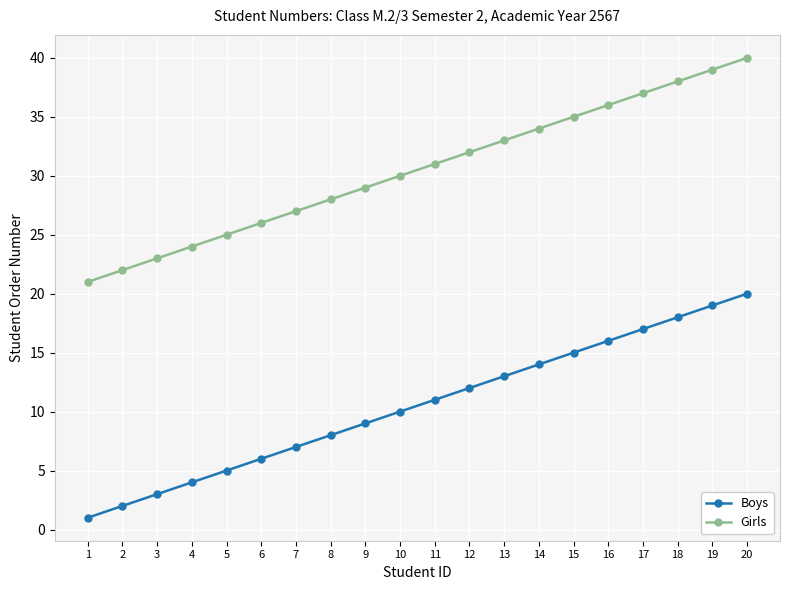

Reading left to right, what are all the values shown in this chart?

Boys: 1=1	2=2	3=3	4=4	5=5	6=6	7=7	8=8	9=9	10=10	11=11	12=12	13=13	14=14	15=15	16=16	17=17	18=18	19=19	20=20
Girls: 1=21	2=22	3=23	4=24	5=25	6=26	7=27	8=28	9=29	10=30	11=31	12=32	13=33	14=34	15=35	16=36	17=37	18=38	19=39	20=40